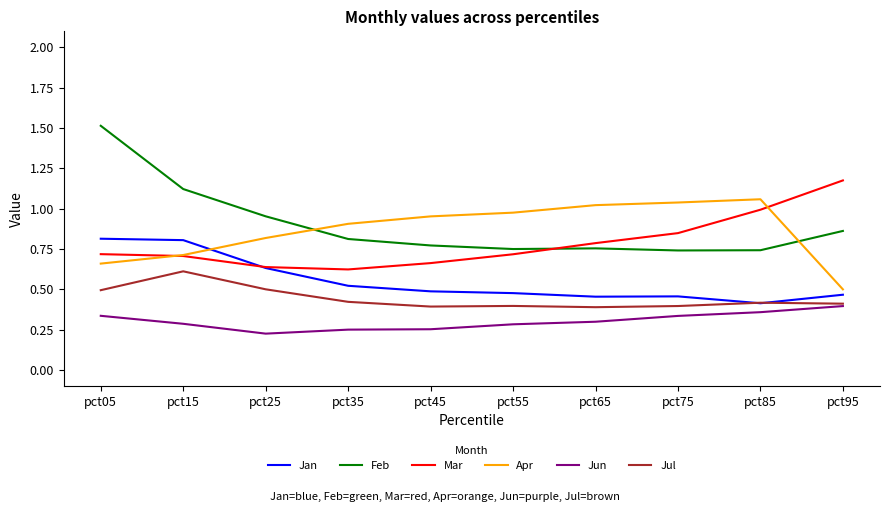

What is the total value across all series at pct35?

3.5